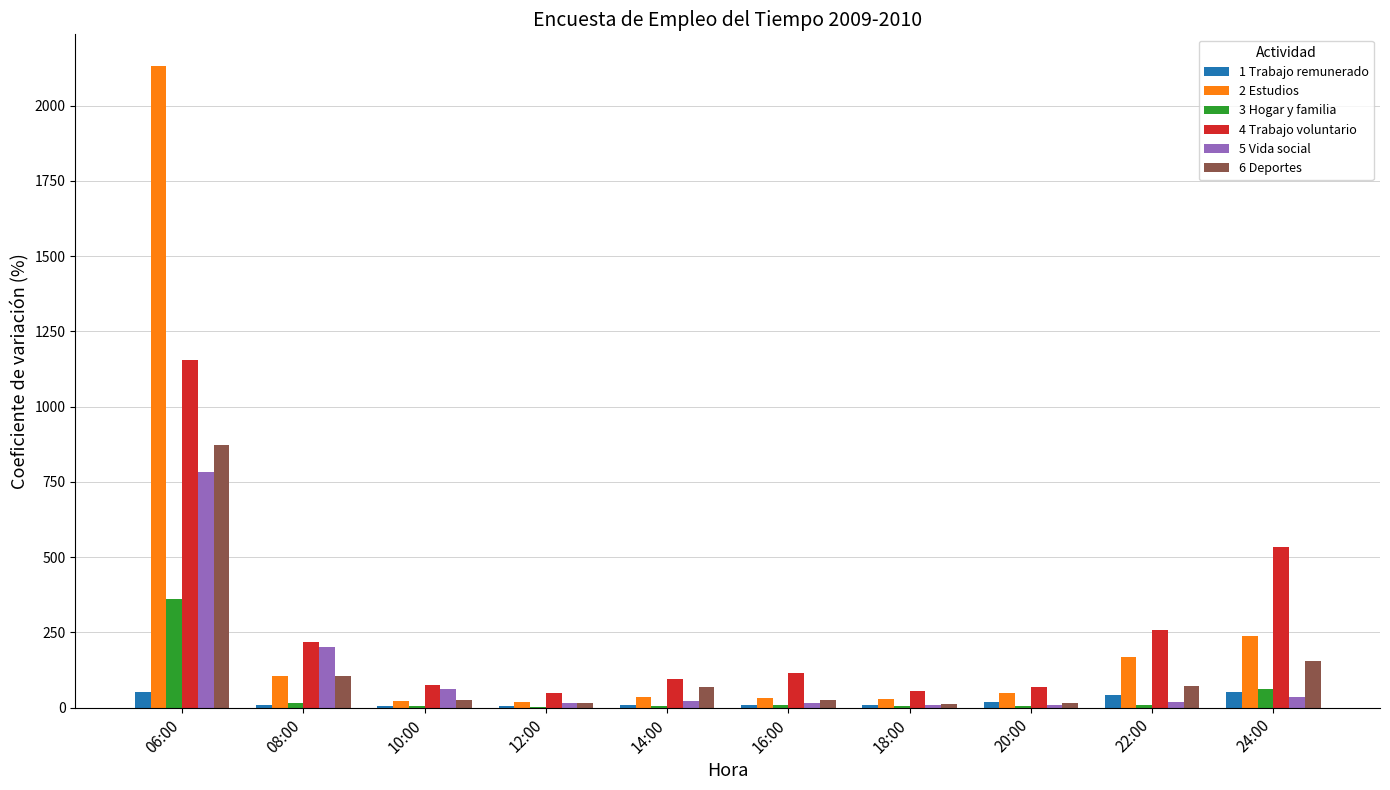

At which category is the sum across all series the highest?

06:00